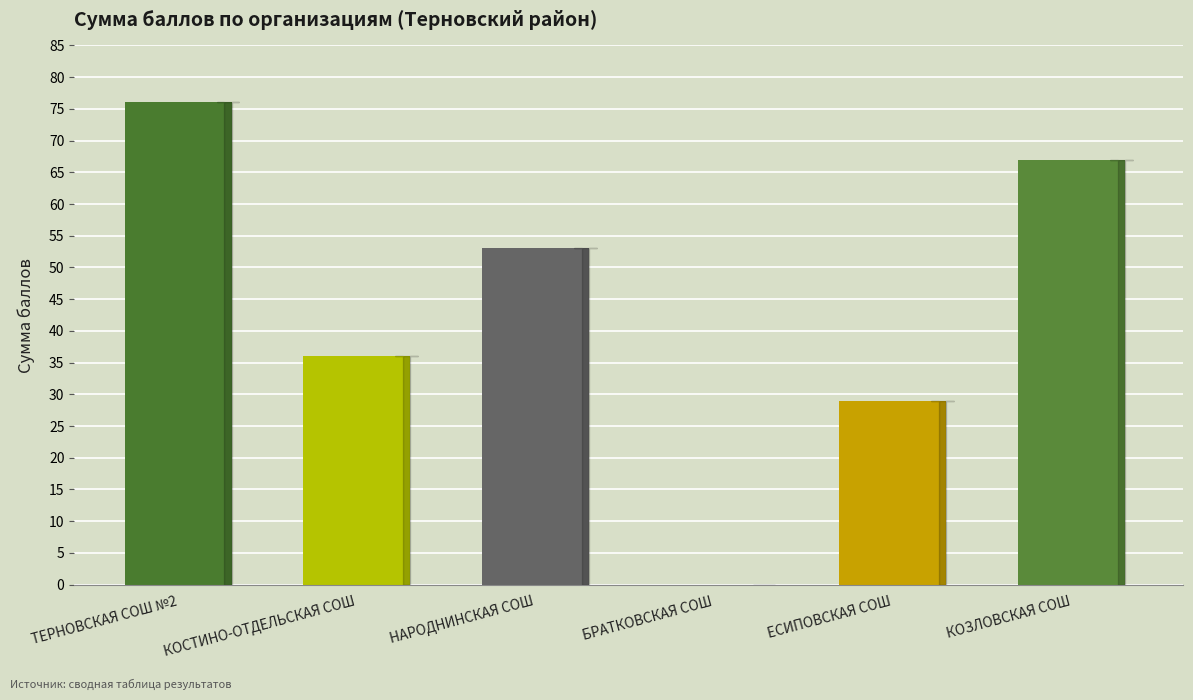

The value at КОСТИНО-ОТДЕЛЬСКАЯ СОШ is 52. True or false?

False